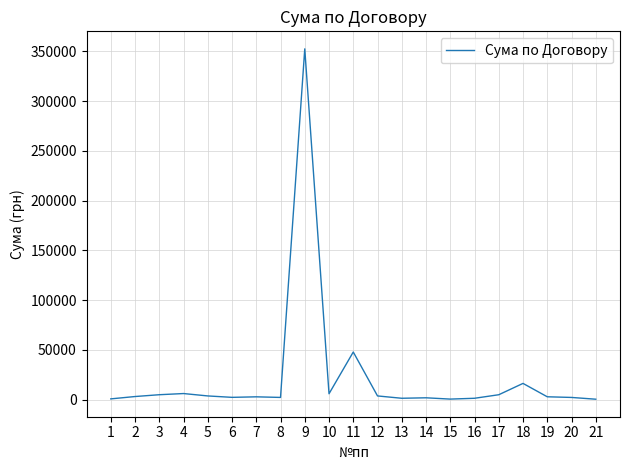

How many series are shown in this chart?

1